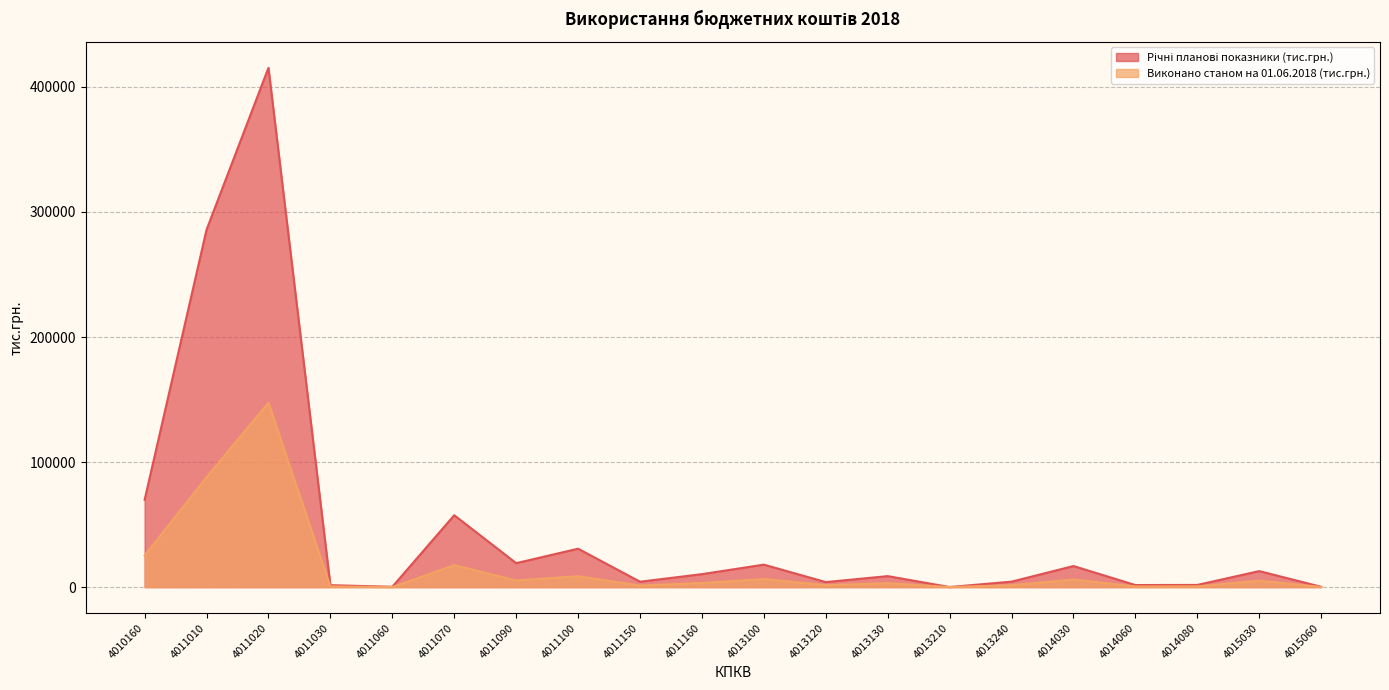

What is the lowest value of the Виконано станом на 01.06.2018 (тис.грн.) series?

12.9